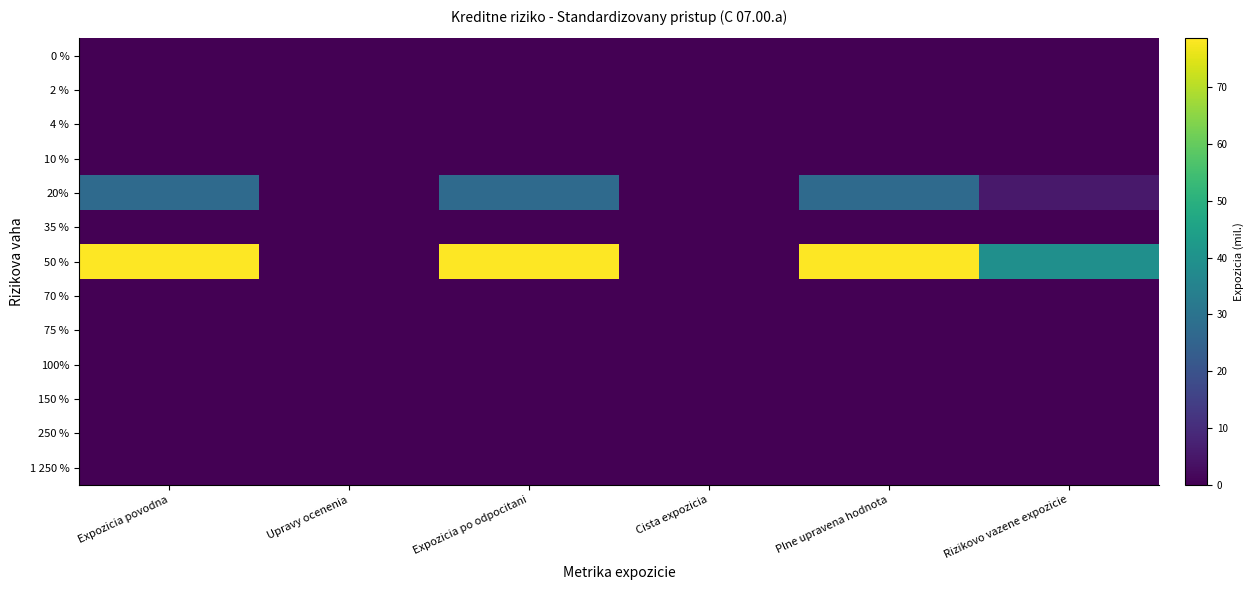

Reading left to right, transcribe all the data shown in this chart.

0 %: Expozicia povodna=0.0	Upravy ocenenia=0.0	Expozicia po odpocitani=0.0	Cista expozicia=0.0	Plne upravena hodnota=0.0	Rizikovo vazene expozicie=0.0
2 %: Expozicia povodna=0.0	Upravy ocenenia=0.0	Expozicia po odpocitani=0.0	Cista expozicia=0.0	Plne upravena hodnota=0.0	Rizikovo vazene expozicie=0.0
4 %: Expozicia povodna=0.0	Upravy ocenenia=0.0	Expozicia po odpocitani=0.0	Cista expozicia=0.0	Plne upravena hodnota=0.0	Rizikovo vazene expozicie=0.0
10 %: Expozicia povodna=0.0	Upravy ocenenia=0.0	Expozicia po odpocitani=0.0	Cista expozicia=0.0	Plne upravena hodnota=0.0	Rizikovo vazene expozicie=0.0
20%: Expozicia povodna=27.0	Upravy ocenenia=0.0	Expozicia po odpocitani=27.0	Cista expozicia=0.0	Plne upravena hodnota=27.0	Rizikovo vazene expozicie=5.4
35 %: Expozicia povodna=0.0	Upravy ocenenia=0.0	Expozicia po odpocitani=0.0	Cista expozicia=0.0	Plne upravena hodnota=0.0	Rizikovo vazene expozicie=0.0
50 %: Expozicia povodna=78.5	Upravy ocenenia=0.0	Expozicia po odpocitani=78.5	Cista expozicia=0.0	Plne upravena hodnota=78.5	Rizikovo vazene expozicie=39.3
70 %: Expozicia povodna=0.0	Upravy ocenenia=0.0	Expozicia po odpocitani=0.0	Cista expozicia=0.0	Plne upravena hodnota=0.0	Rizikovo vazene expozicie=0.0
75 %: Expozicia povodna=0.0	Upravy ocenenia=0.0	Expozicia po odpocitani=0.0	Cista expozicia=0.0	Plne upravena hodnota=0.0	Rizikovo vazene expozicie=0.0
100%: Expozicia povodna=0.0	Upravy ocenenia=0.0	Expozicia po odpocitani=0.0	Cista expozicia=0.0	Plne upravena hodnota=0.0	Rizikovo vazene expozicie=0.0
150 %: Expozicia povodna=0.0	Upravy ocenenia=0.0	Expozicia po odpocitani=0.0	Cista expozicia=0.0	Plne upravena hodnota=0.0	Rizikovo vazene expozicie=0.0
250 %: Expozicia povodna=0.0	Upravy ocenenia=0.0	Expozicia po odpocitani=0.0	Cista expozicia=0.0	Plne upravena hodnota=0.0	Rizikovo vazene expozicie=0.0
1 250 %: Expozicia povodna=0.0	Upravy ocenenia=0.0	Expozicia po odpocitani=0.0	Cista expozicia=0.0	Plne upravena hodnota=0.0	Rizikovo vazene expozicie=0.0